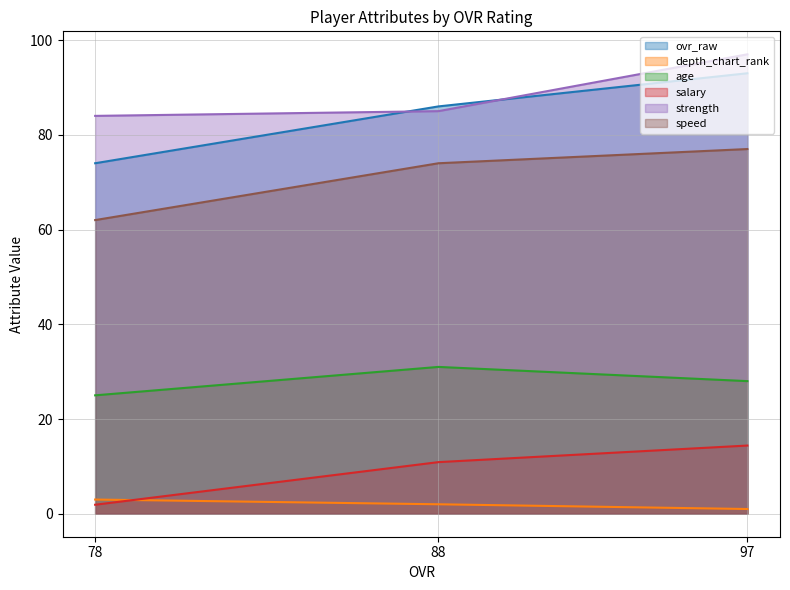

Which has a higher value, 78 or 88?

88